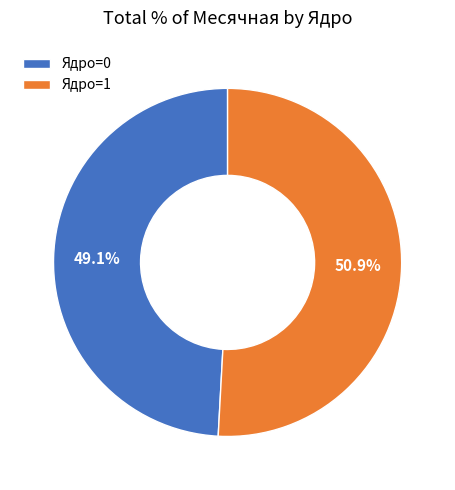

Which slice is the largest?

Ядро=1